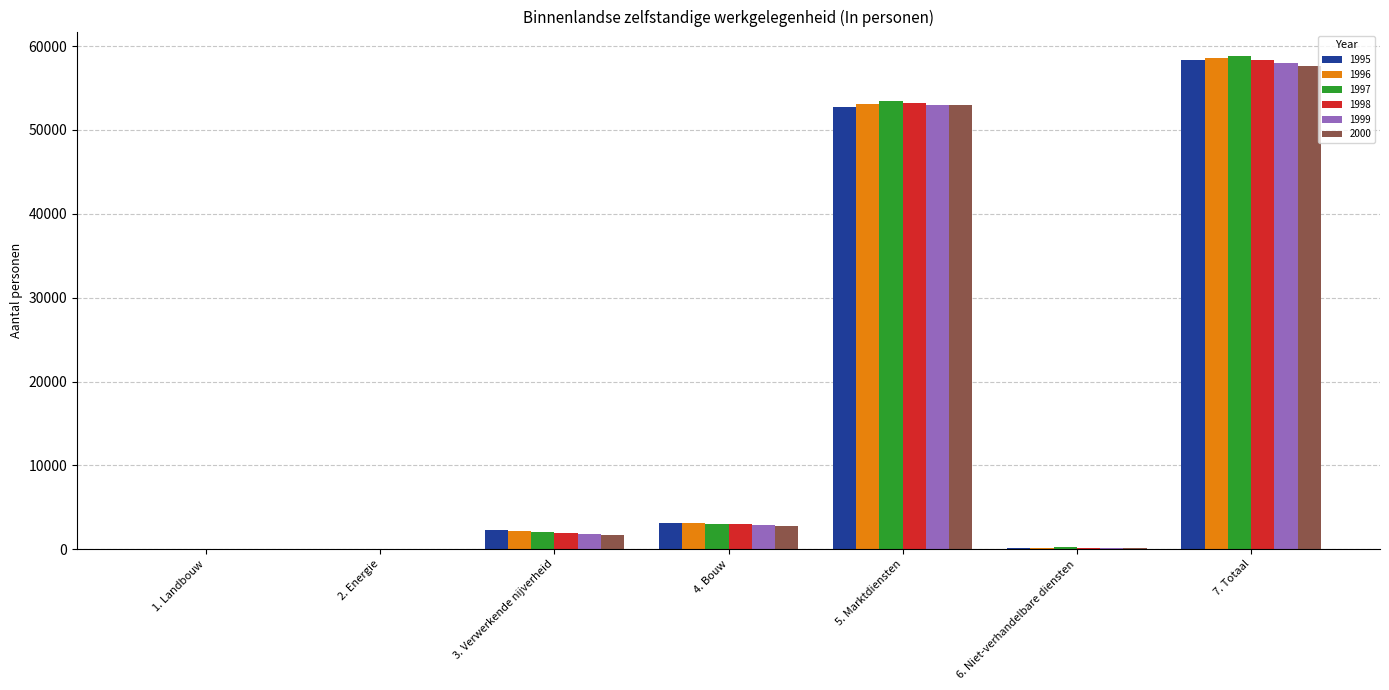

How many groups of bars are there?

7